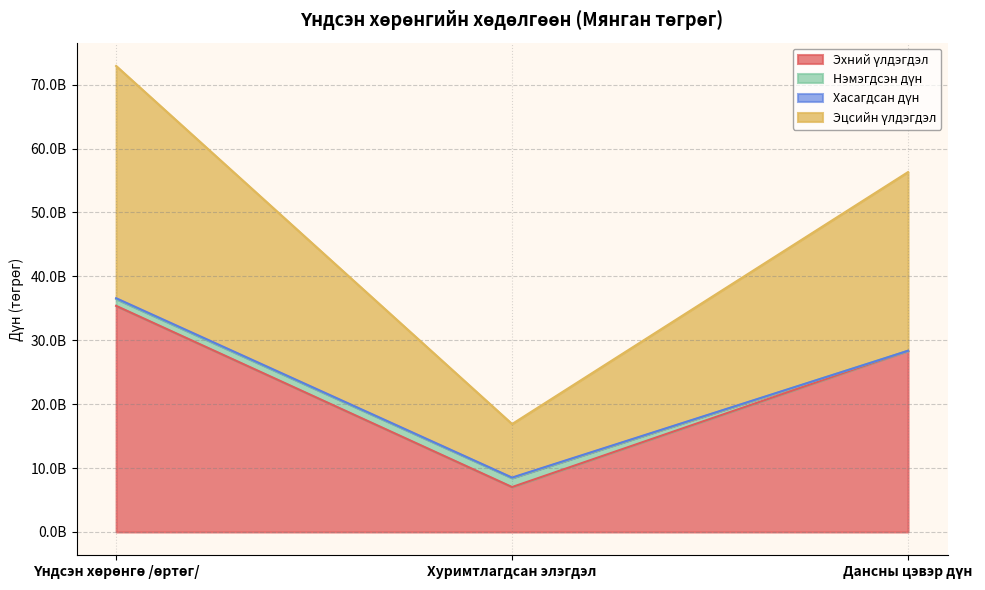

Between Дансны цэвэр дүн and Хуримтлагдсан элэгдэл, which is larger?

Дансны цэвэр дүн